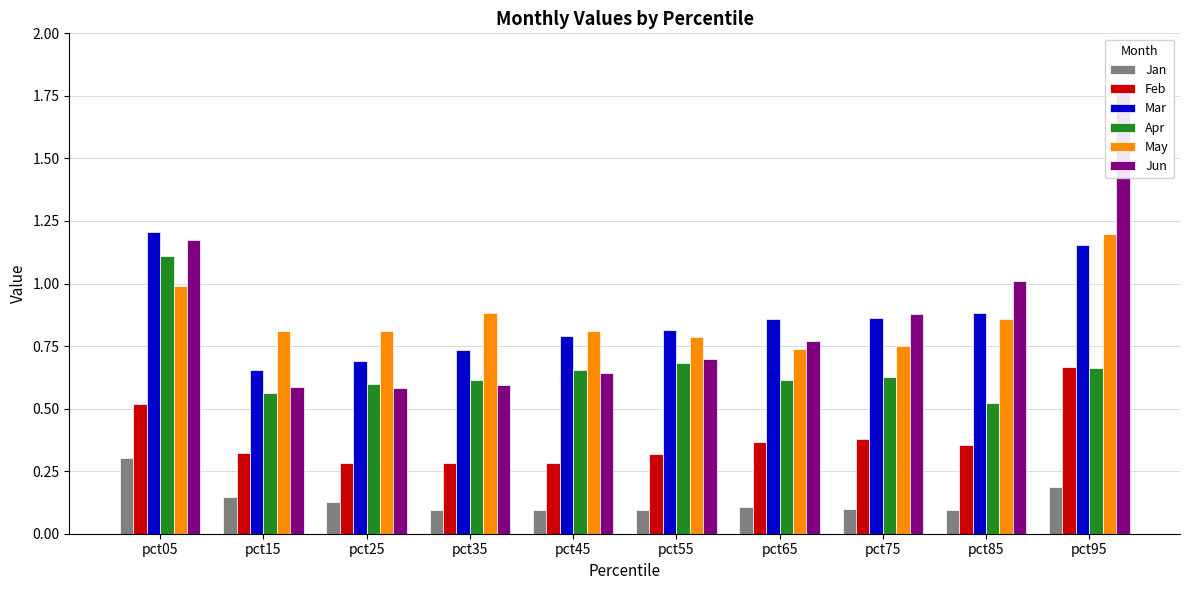

What is the difference between the second highest and second lowest values in the Mar series?

0.5